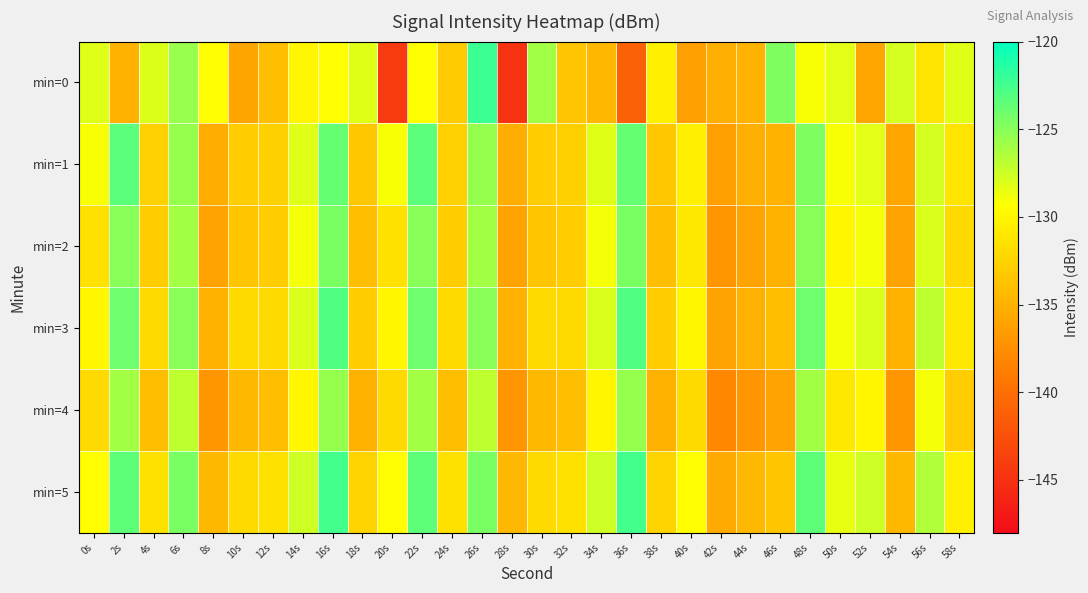

Reading left to right, extract all data points from this chart.

min=0: 0s=-128.2	2s=-134.9	4s=-128.1	6s=-125.6	8s=-129.5	10s=-135.9	12s=-134.0	14s=-130.0	16s=-129.4	18s=-128.2	20s=-144.2	22s=-129.3	24s=-133.2	26s=-122.2	28s=-144.9	30s=-125.9	32s=-133.5	34s=-134.5	36s=-141.1	38s=-130.5	40s=-136.3	42s=-135.2	44s=-134.9	46s=-124.7	48s=-129.1	50s=-128.3	52s=-135.8	54s=-127.8	56s=-131.3	58s=-128.2
min=1: 0s=-129.1	2s=-123.4	4s=-132.6	6s=-125.5	8s=-135.3	10s=-132.9	12s=-132.8	14s=-128.2	16s=-123.7	18s=-133.4	20s=-129.1	22s=-123.4	24s=-132.6	26s=-125.5	28s=-135.3	30s=-132.9	32s=-132.8	34s=-128.2	36s=-123.7	38s=-133.4	40s=-130.5	42s=-136.3	44s=-135.2	46s=-134.9	48s=-124.7	50s=-129.1	52s=-128.3	54s=-135.8	56s=-127.8	58s=-131.3
min=2: 0s=-131.5	2s=-125.0	4s=-133.0	6s=-126.0	8s=-136.0	10s=-133.5	12s=-133.0	14s=-129.0	16s=-124.5	18s=-134.0	20s=-131.5	22s=-125.0	24s=-133.0	26s=-126.0	28s=-136.0	30s=-133.5	32s=-133.0	34s=-129.0	36s=-124.5	38s=-134.0	40s=-131.0	42s=-137.0	44s=-136.0	46s=-135.0	48s=-125.0	50s=-130.0	52s=-129.0	54s=-136.0	56s=-128.0	58s=-132.0
min=3: 0s=-130.0	2s=-124.0	4s=-132.0	6s=-125.0	8s=-135.0	10s=-132.0	12s=-132.0	14s=-128.0	16s=-123.0	18s=-133.0	20s=-130.0	22s=-124.0	24s=-132.0	26s=-125.0	28s=-135.0	30s=-132.0	32s=-132.0	34s=-128.0	36s=-123.0	38s=-133.0	40s=-130.0	42s=-136.0	44s=-135.0	46s=-134.0	48s=-124.0	50s=-129.0	52s=-128.0	54s=-135.0	56s=-127.0	58s=-131.0
min=4: 0s=-132.0	2s=-126.0	4s=-134.0	6s=-127.0	8s=-137.0	10s=-134.5	12s=-134.0	14s=-130.0	16s=-125.5	18s=-135.0	20s=-132.0	22s=-126.0	24s=-134.0	26s=-127.0	28s=-137.0	30s=-134.5	32s=-134.0	34s=-130.0	36s=-125.5	38s=-135.0	40s=-132.0	42s=-138.0	44s=-137.0	46s=-136.0	48s=-126.0	50s=-131.0	52s=-130.0	54s=-137.0	56s=-129.0	58s=-133.0
min=5: 0s=-129.5	2s=-123.5	4s=-131.5	6s=-124.5	8s=-134.5	10s=-132.0	12s=-131.5	14s=-127.5	16s=-122.5	18s=-132.5	20s=-129.5	22s=-123.5	24s=-131.5	26s=-124.5	28s=-134.5	30s=-132.0	32s=-131.5	34s=-127.5	36s=-122.5	38s=-132.5	40s=-129.5	42s=-135.5	44s=-134.5	46s=-133.5	48s=-123.5	50s=-128.5	52s=-127.5	54s=-134.5	56s=-126.5	58s=-130.5